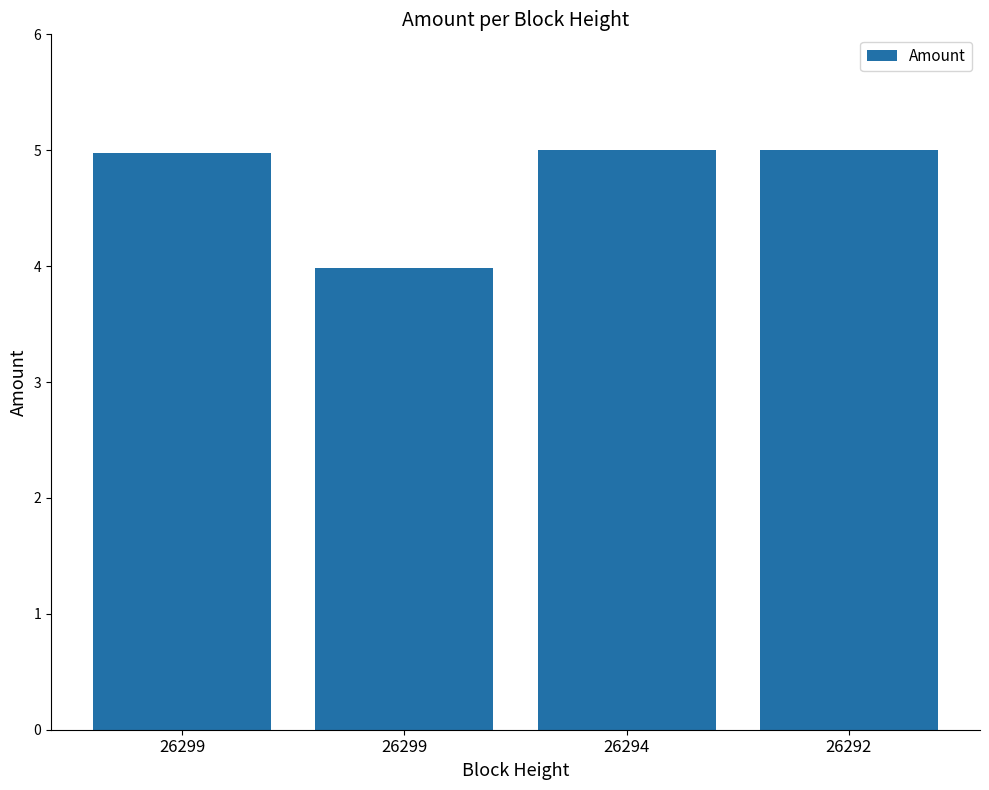

Rank the categories by value from lowest to highest.

26299, 26299, 26294, 26292